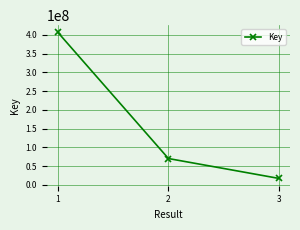

Which category has the lowest value across all series?

3